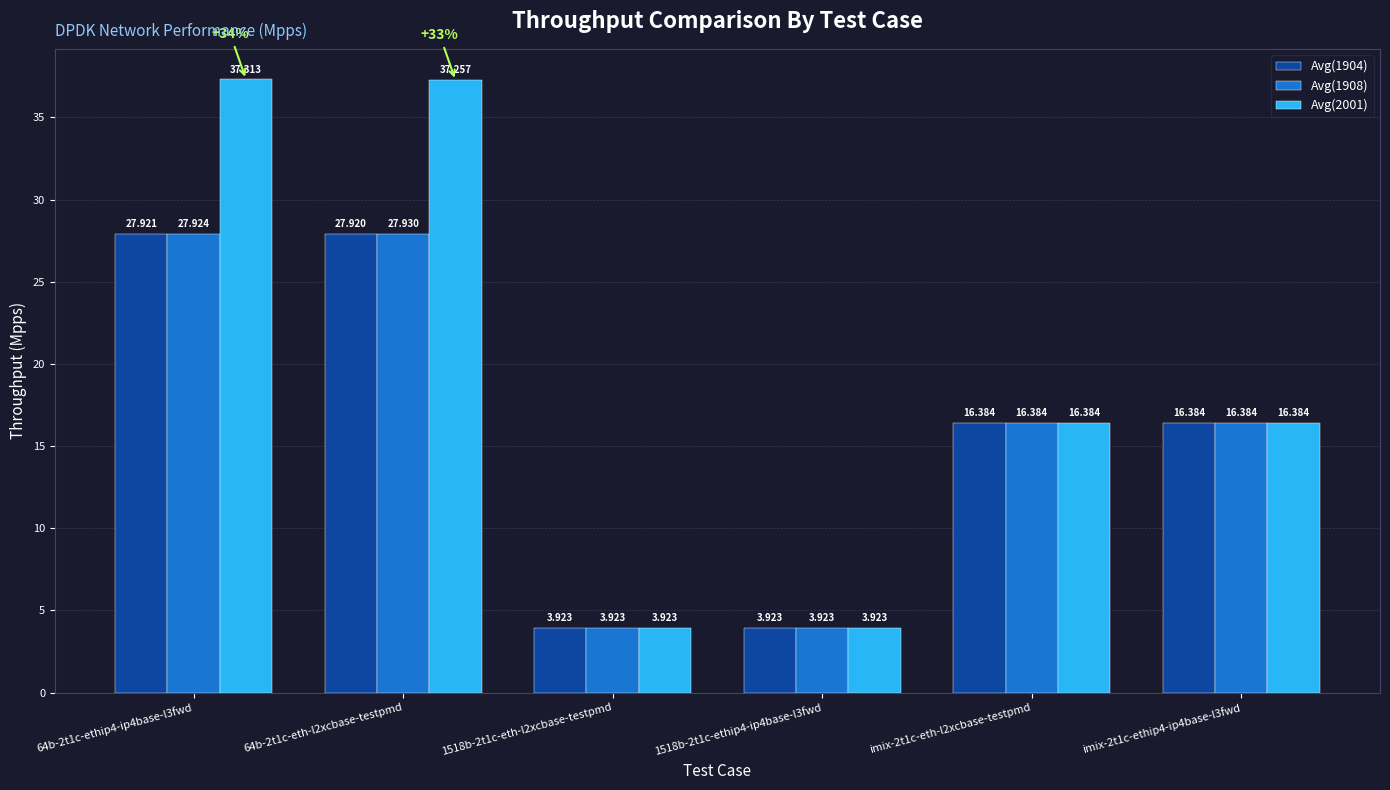

At which category does the chart reach its peak across all series?

64b-2t1c-ethip4-ip4base-l3fwd